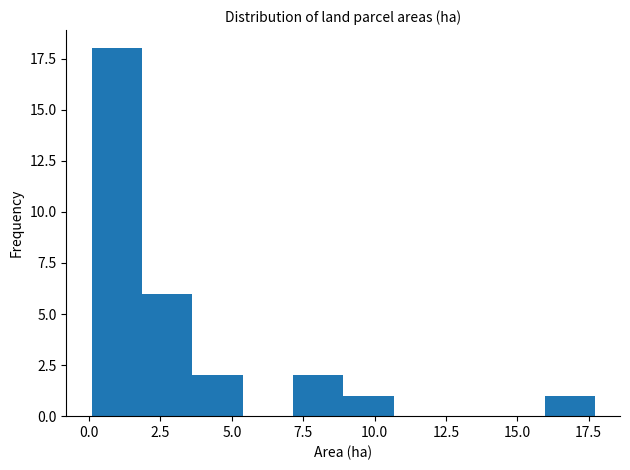

Read against the x-axis, roughly where is the centre of the tallest bar?

1.0